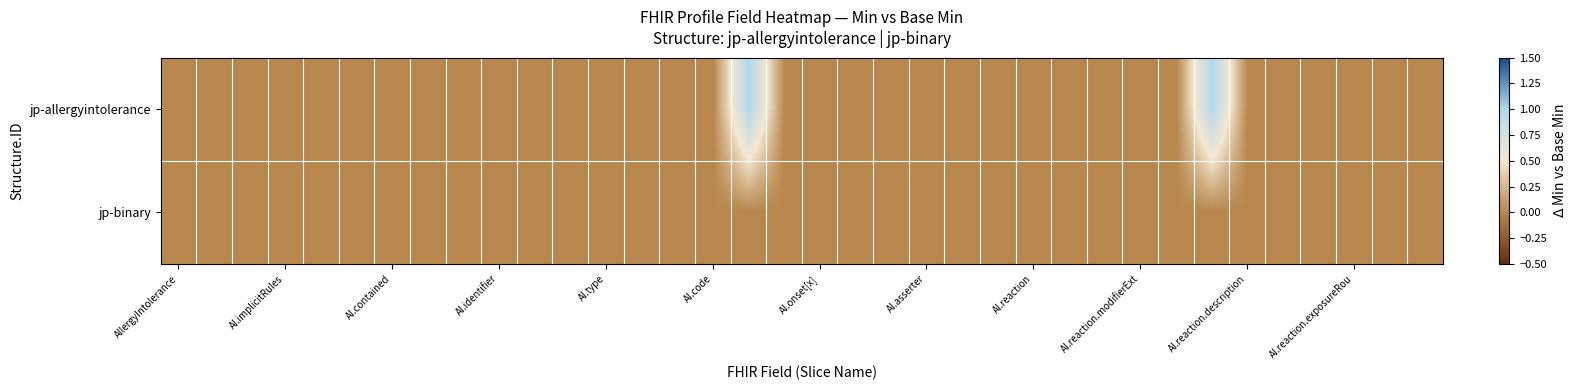

Which series has the largest total across all categories?

jp-allergyintolerance